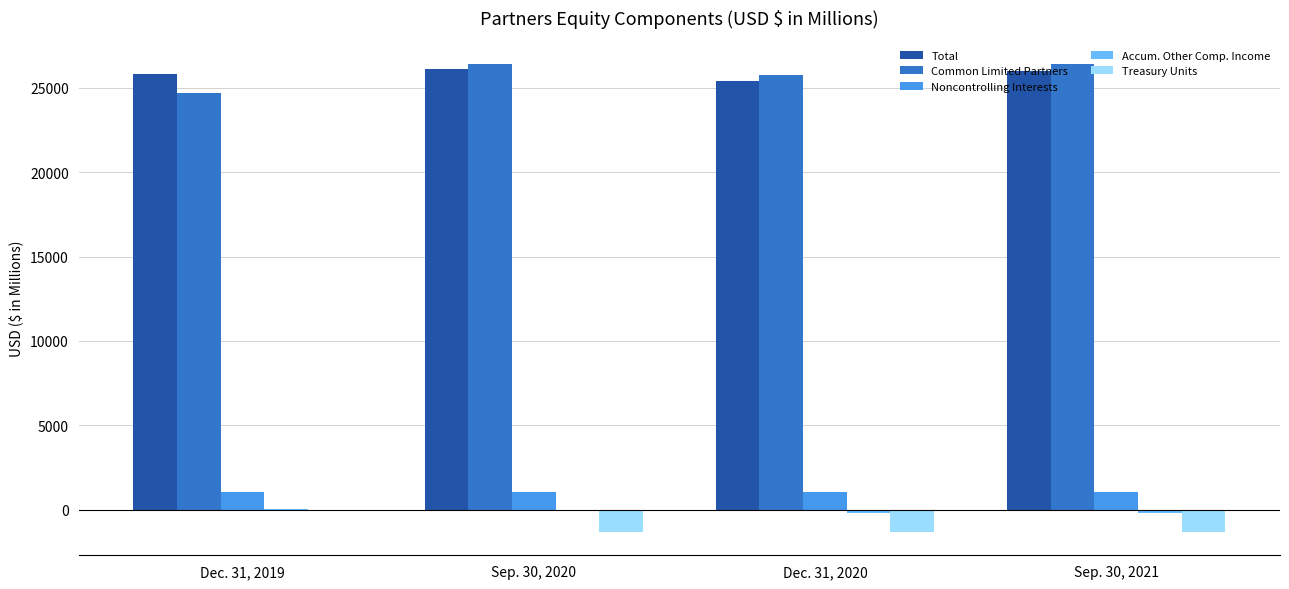

What is the approximate value of Total at Sep. 30, 2021?

25984.6